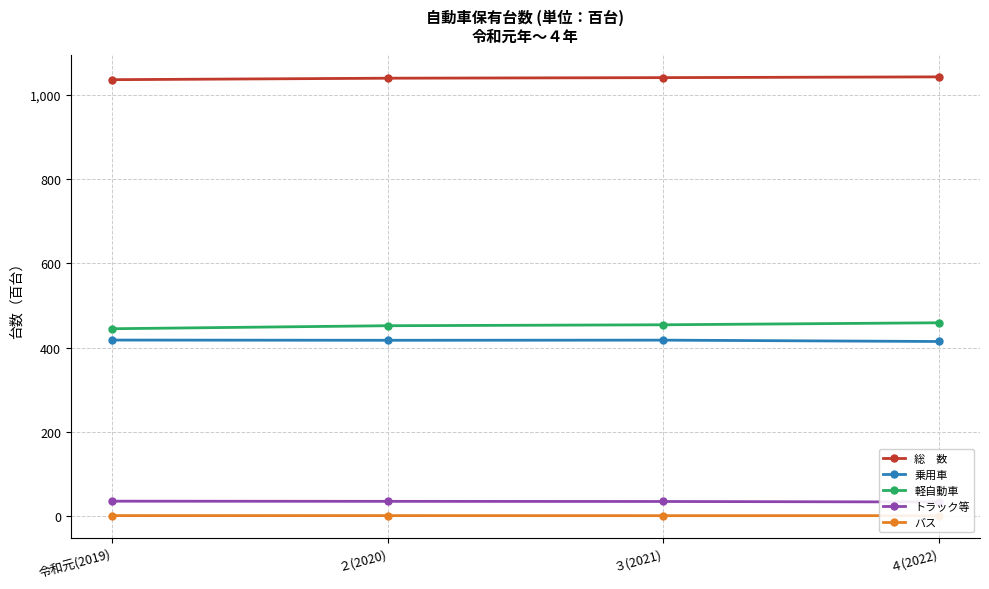

What is the average value of the 乗用車 series?

417.2